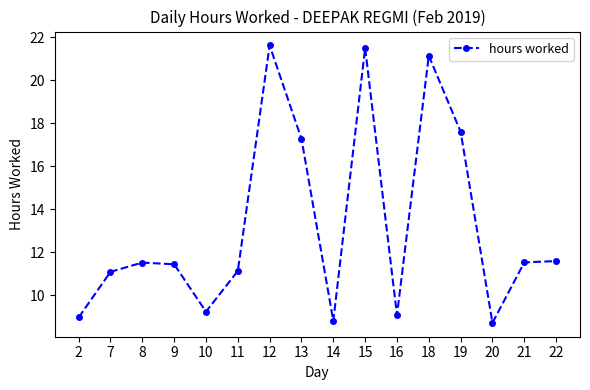

Where does the data first go above 11?

7